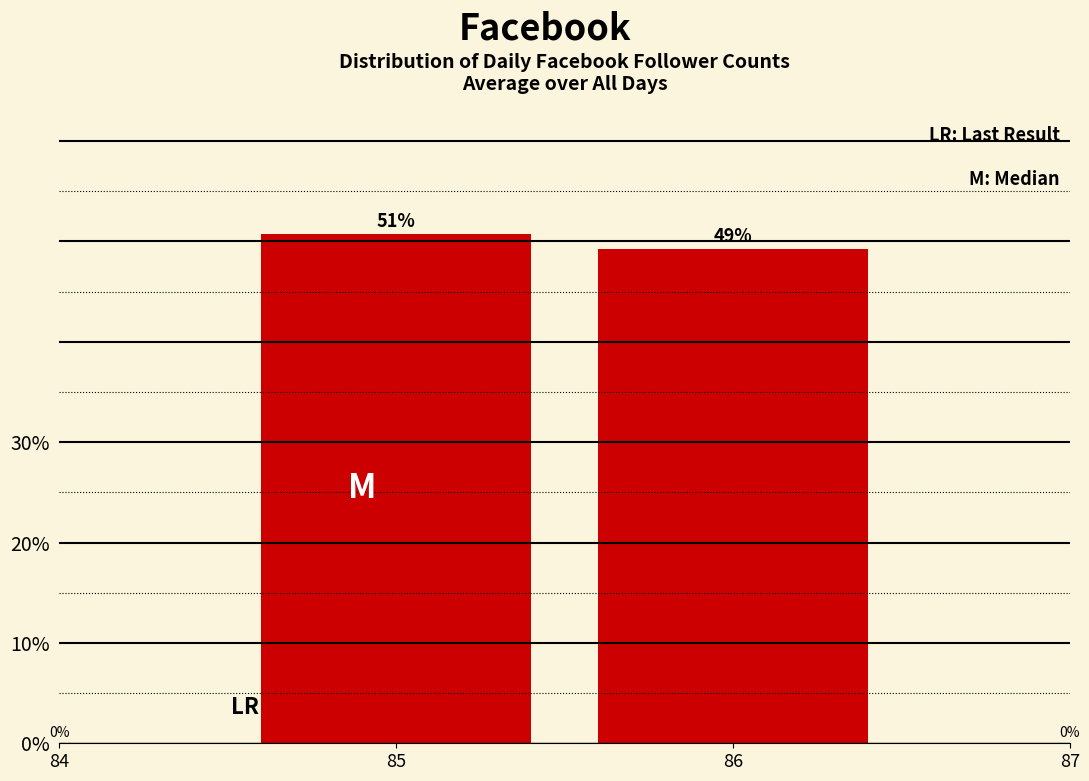

Are the bars horizontal?

No